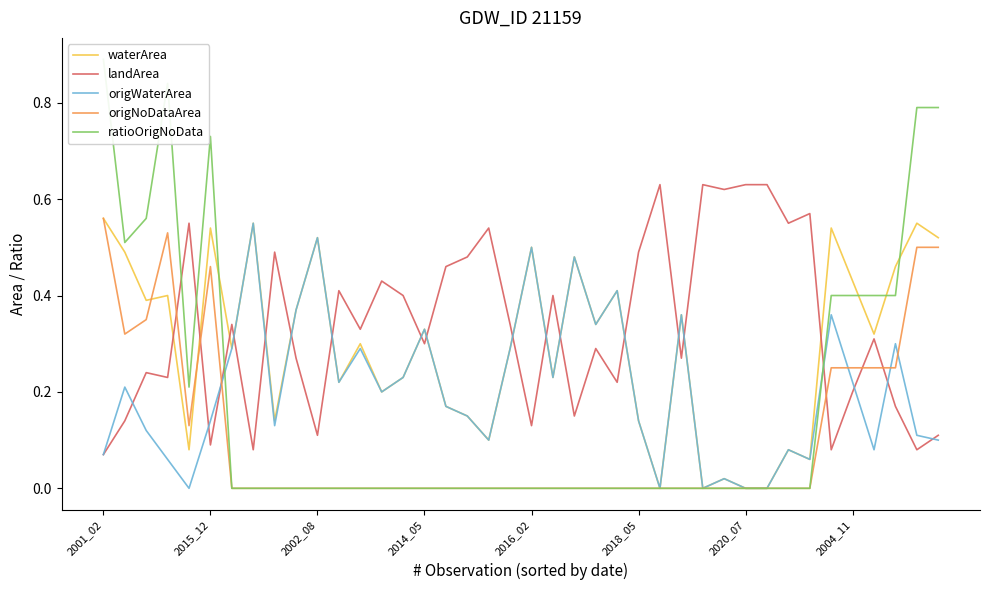

What value does the landArea series have at 22?

0.1